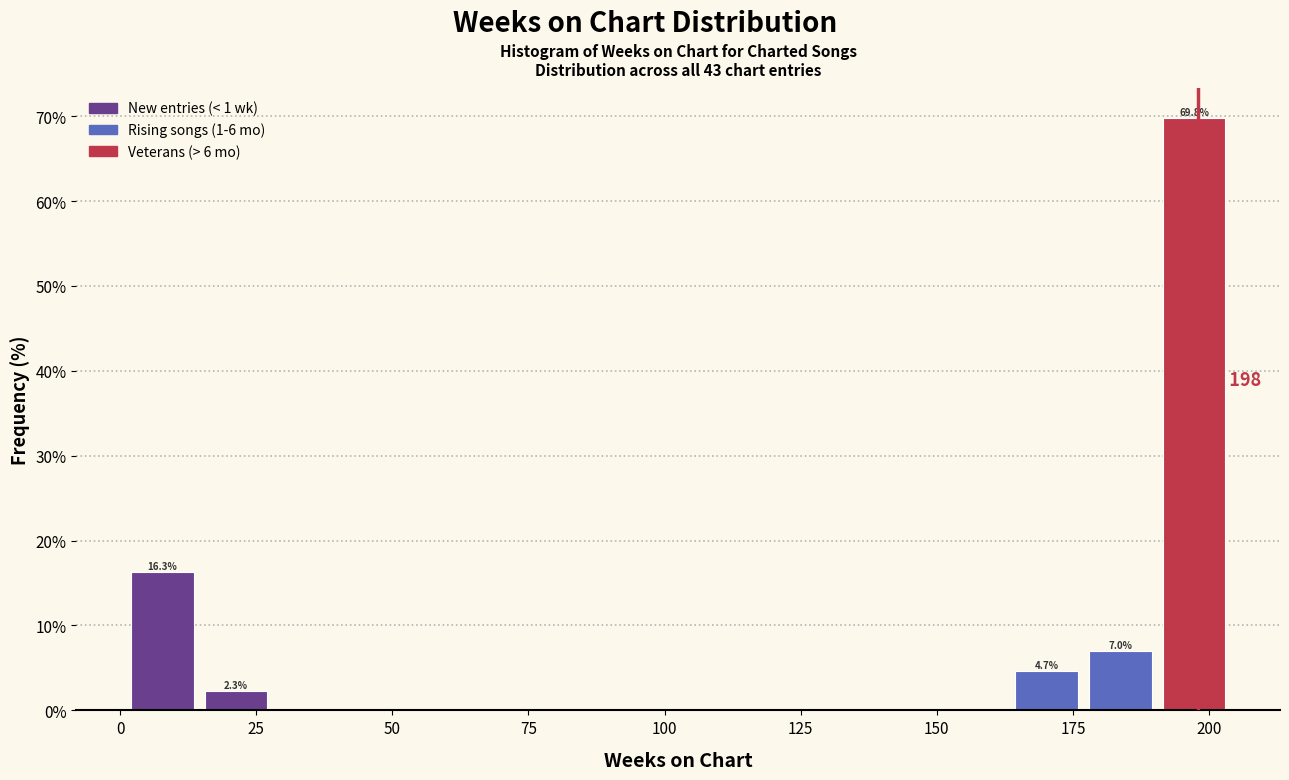

Around what value on the x-axis is the tallest bar? Give the approximate position of its centre, as read against the axis.

195